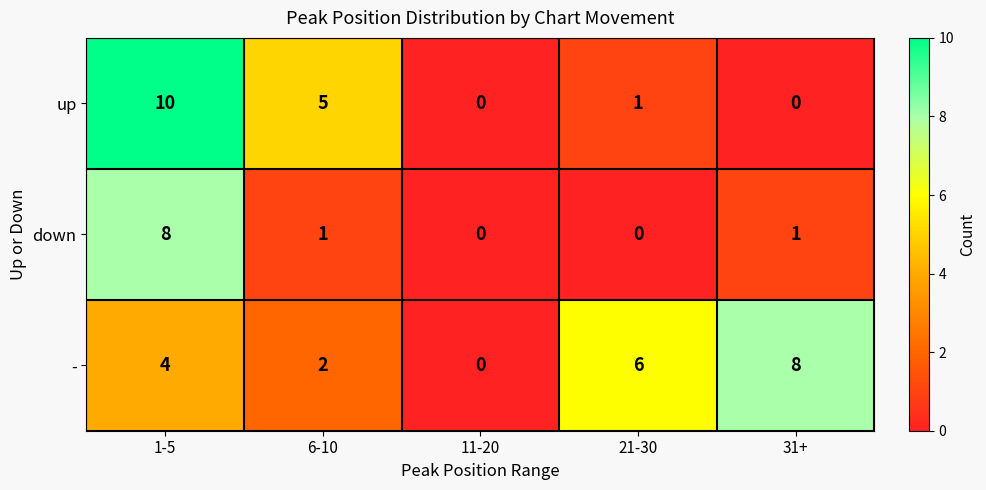

Is it true that down equals 0 at 6-10?

False